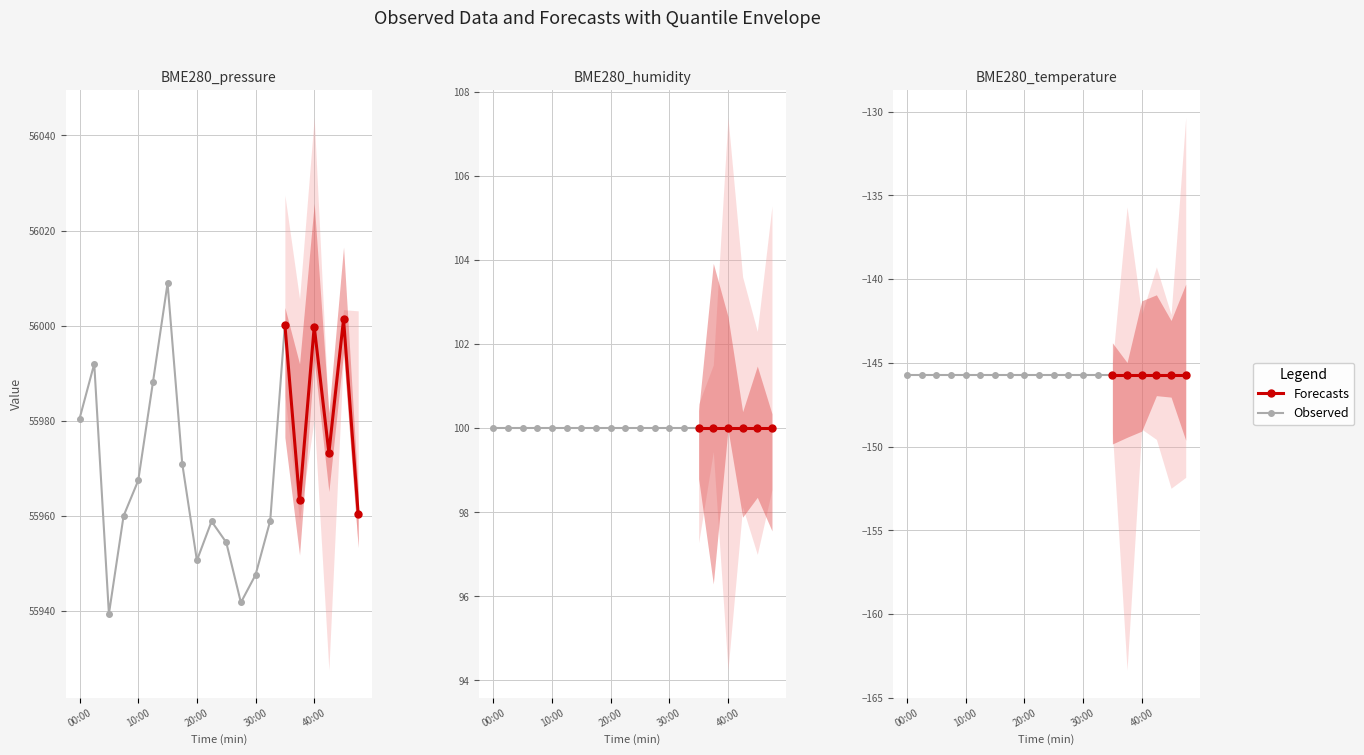

True or false: BME280_humidity and BME280_temperature intersect in this chart.

False